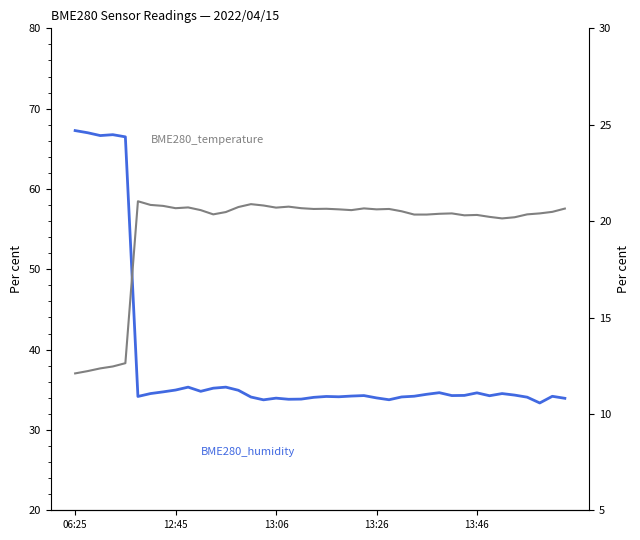

Which series has the largest range (max minus min)?

BME280_humidity